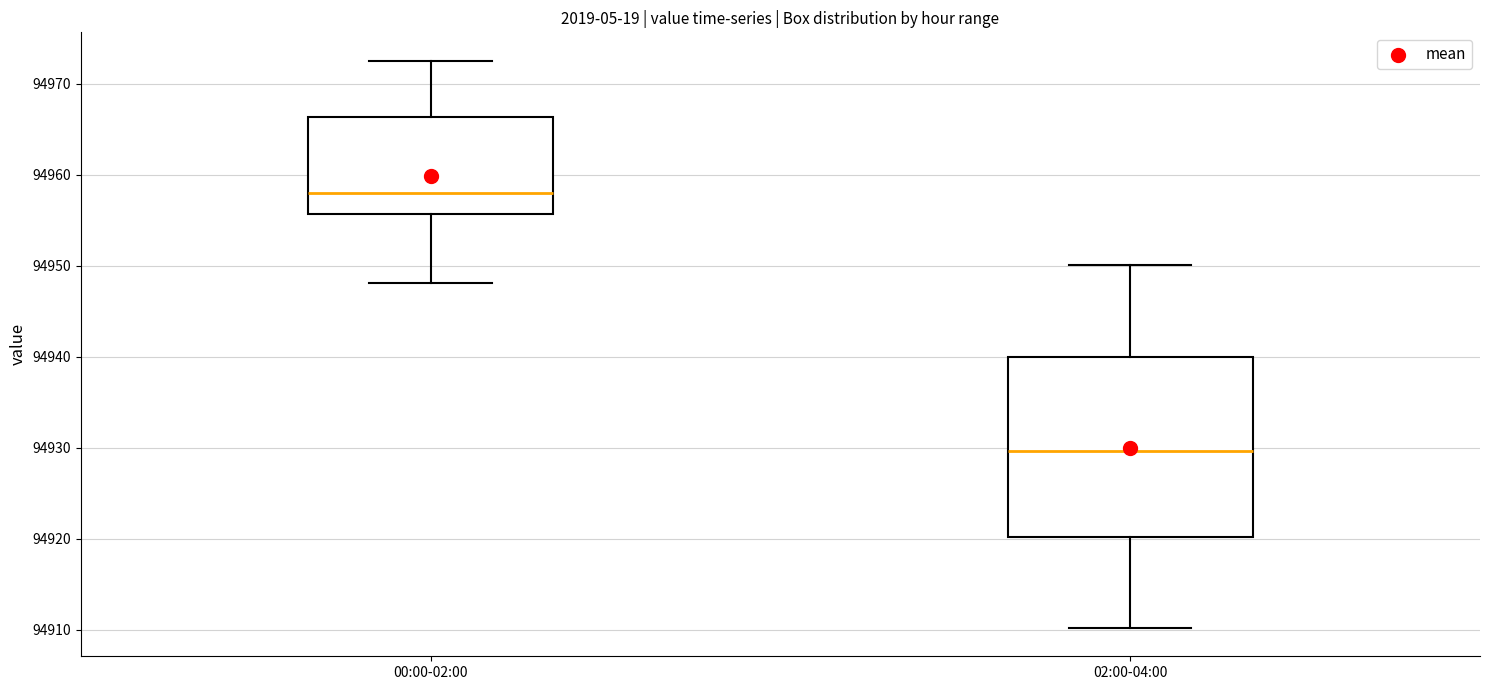

Comparing the boxes themselves (not the whiskers), which one is the tallest?

02:00-04:00